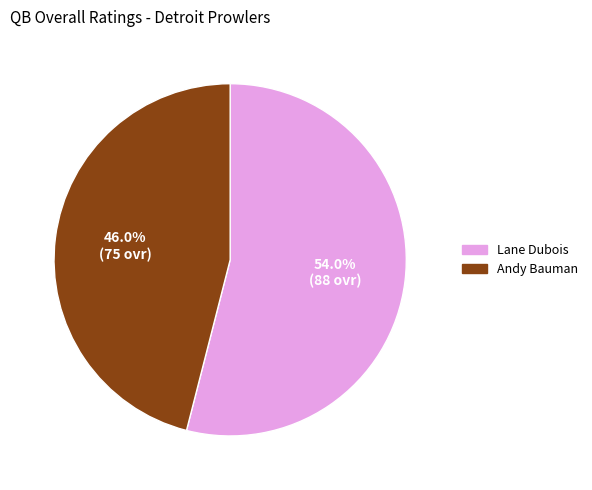

To the nearest percent, what is the difference between the Lane Dubois and Andy Bauman slice percentages?

8%